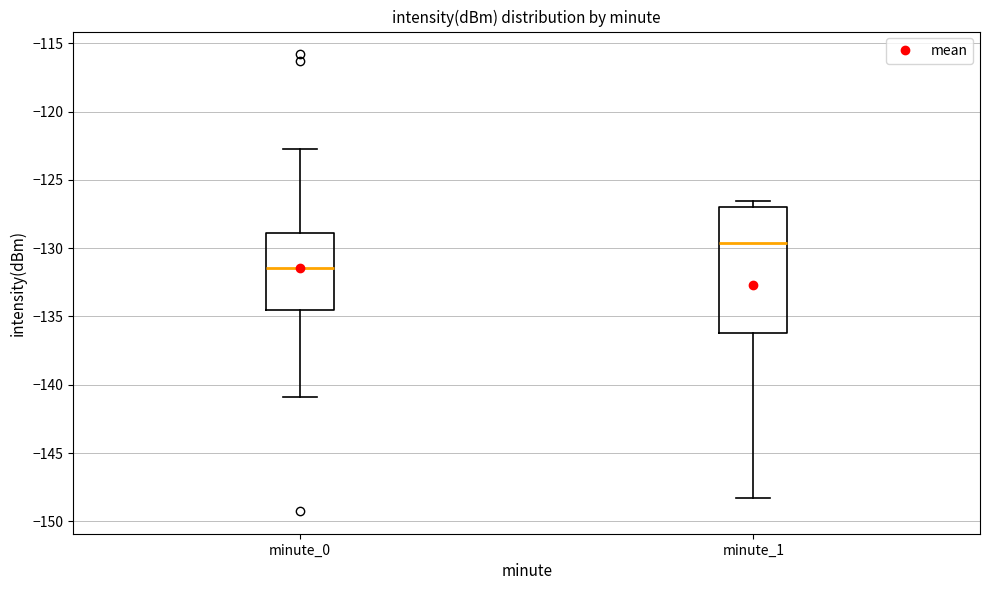

Reading left to right, transcribe this box plot: for each box, give where its median line is, the range the box spans, and where its two whiskers end, as read against the y-axis. The values are not printed on the chart, so give them approximately, as read against the axis.

minute_0: median -131.5, box -134.5 to -129.0, whiskers -141.0 to -122.5
minute_1: median -129.5, box -136.0 to -127.0, whiskers -148.5 to -126.5